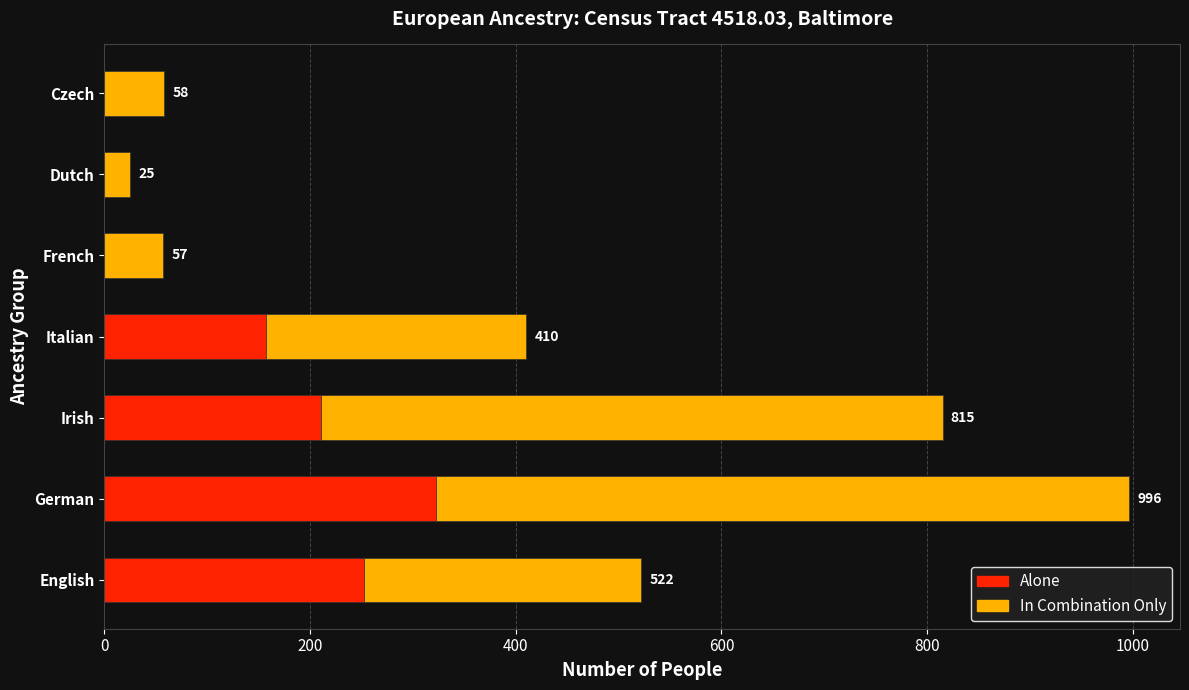

What are all the series names shown in the legend?

Alone, In Combination Only